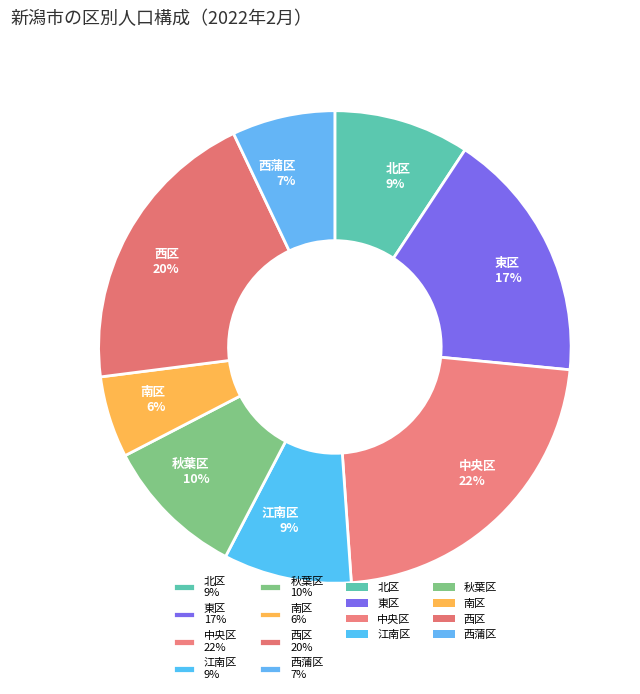

What percentage is the 東区 slice, to the nearest percent?

17%